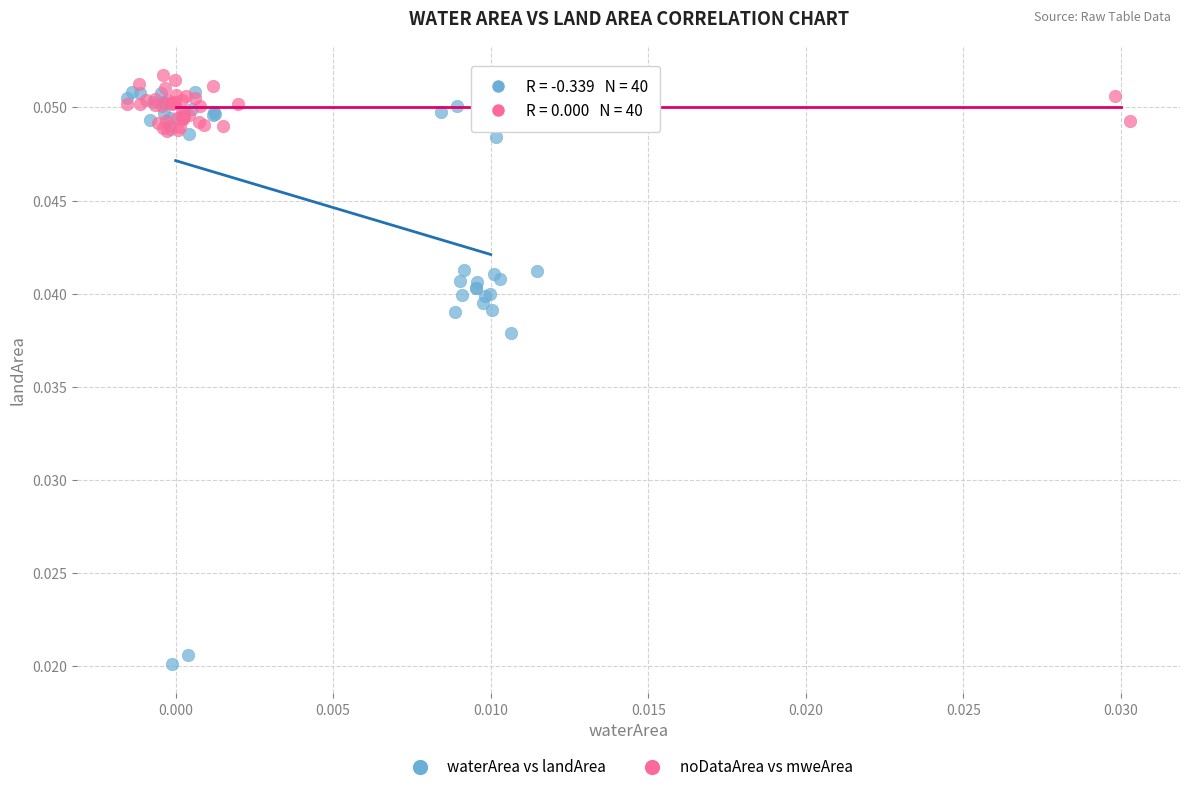

Which series has the widest spread of Y values?

waterArea vs landArea